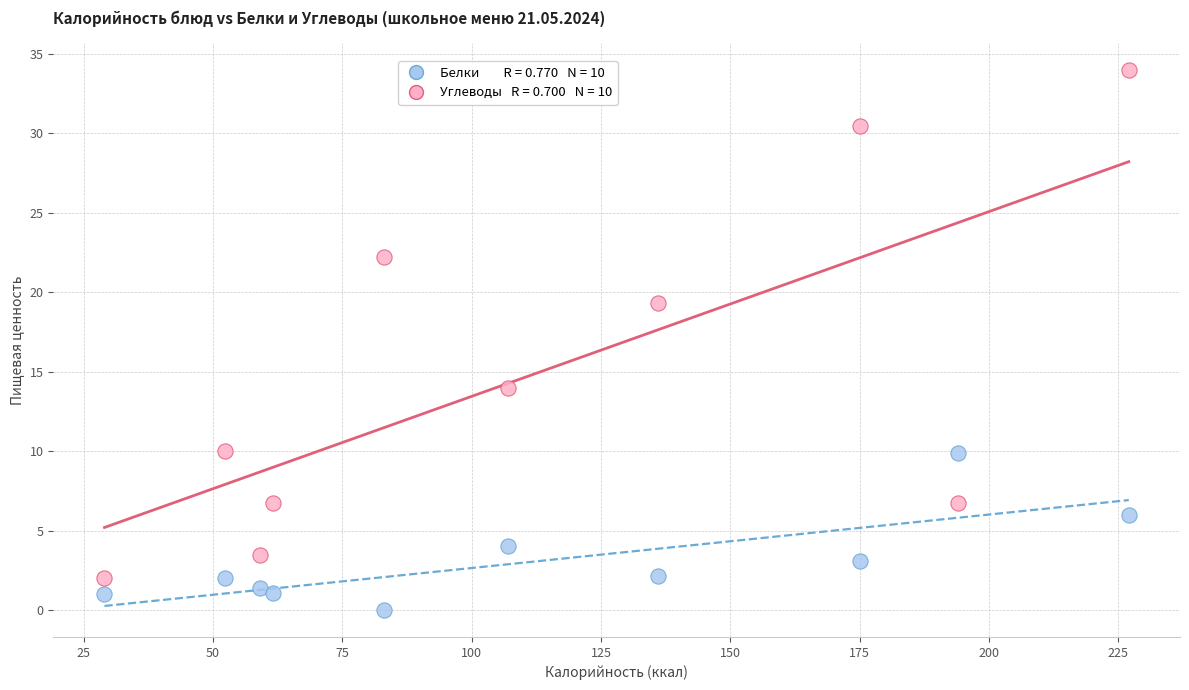

Across all data points, what is the range of Y values (max minus min)?

34.0